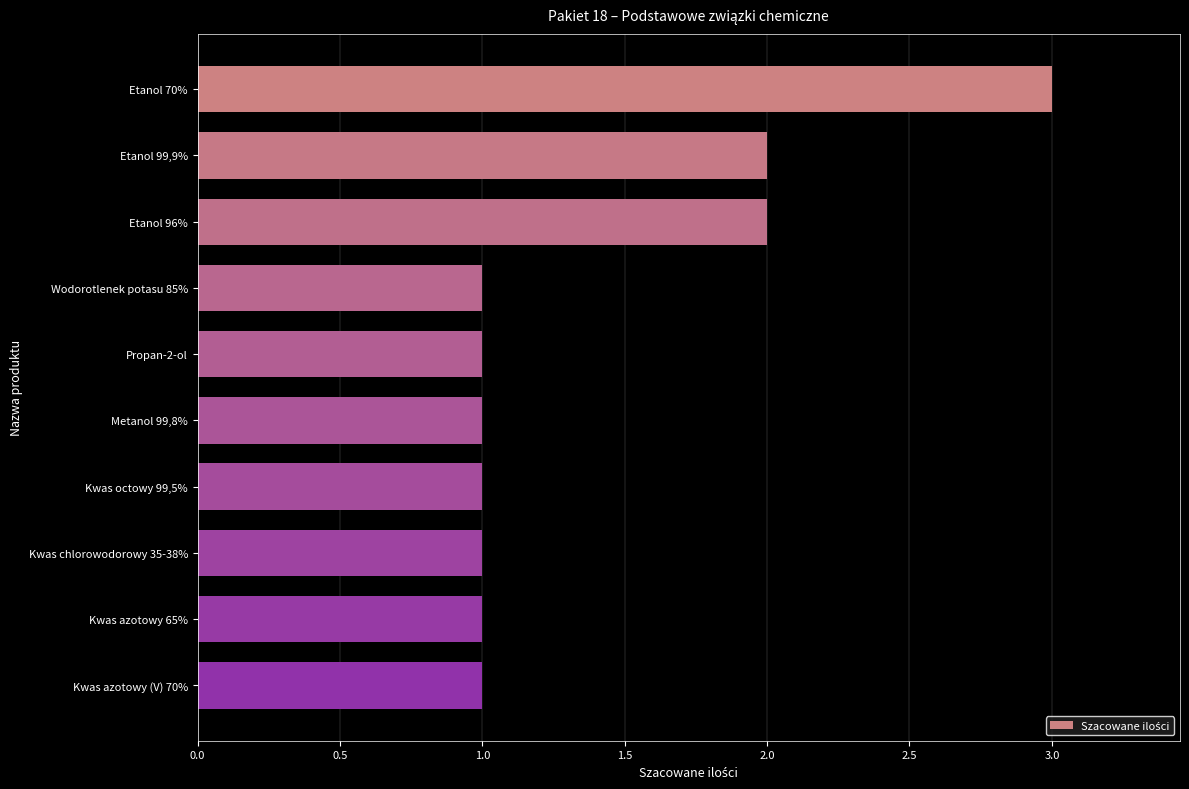

Between Etanol 70% and Kwas chlorowodorowy 35-38%, which is larger?

Etanol 70%